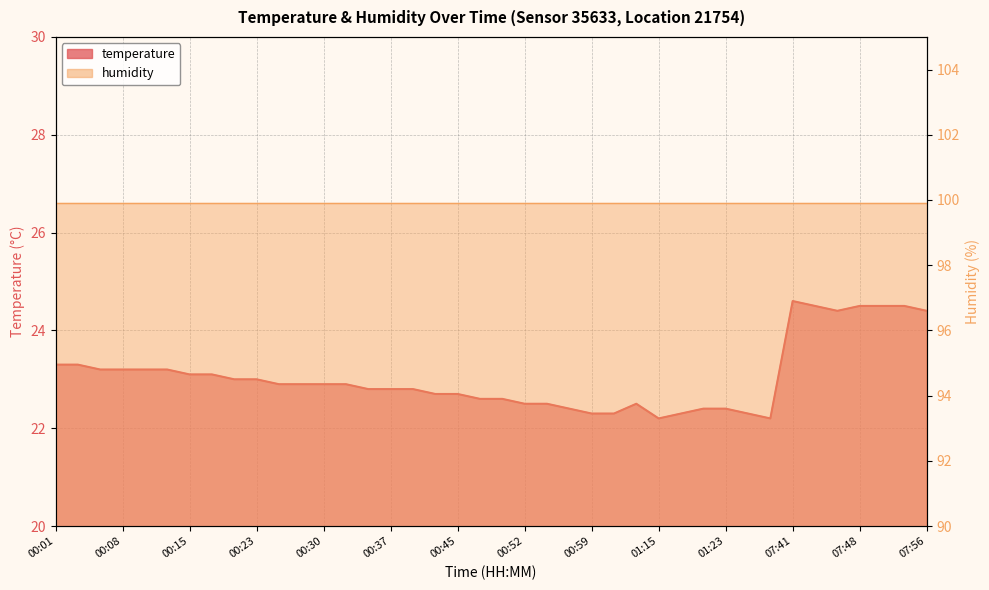

What is the value of the 1st point from the left?

23.3